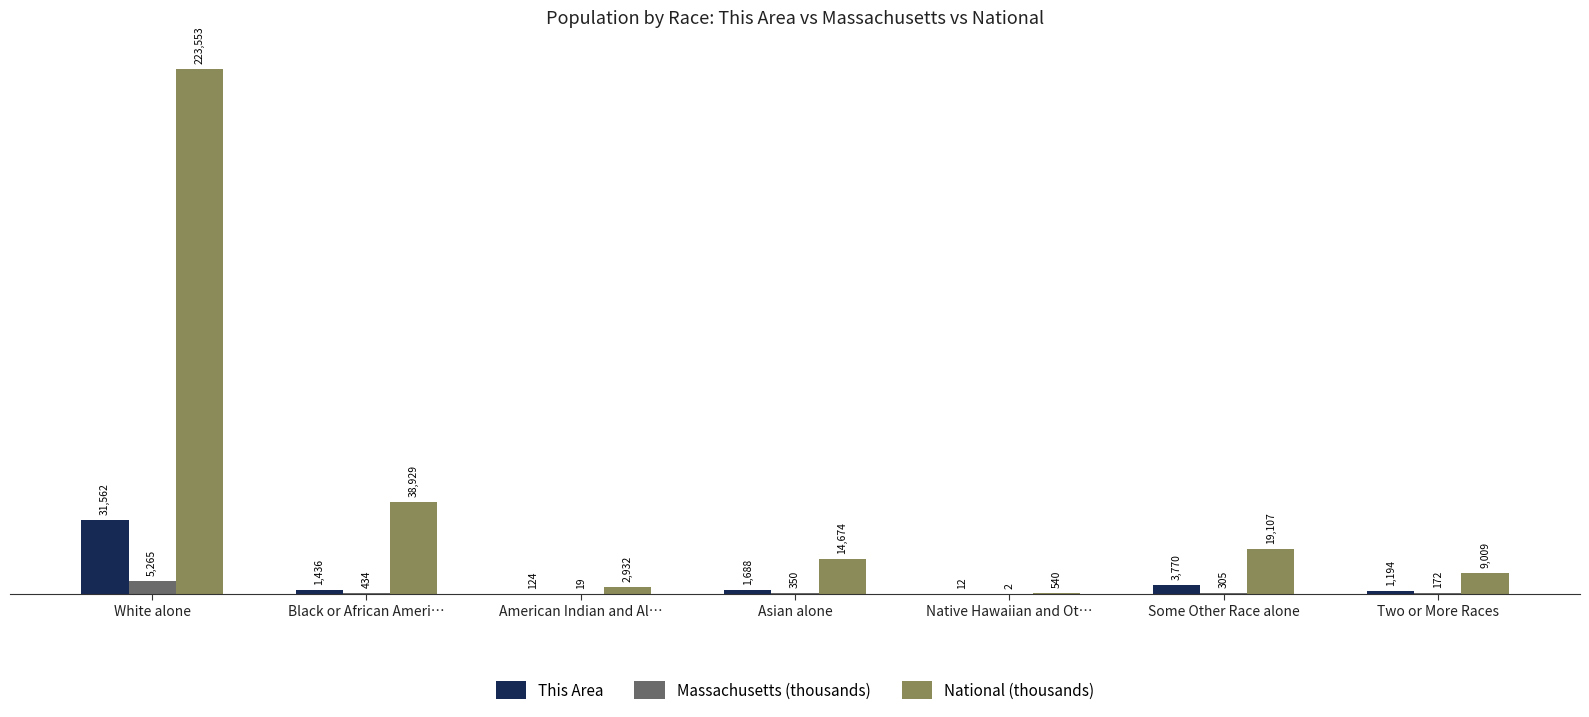

Which series has the widest spread of values?

National (thousands)